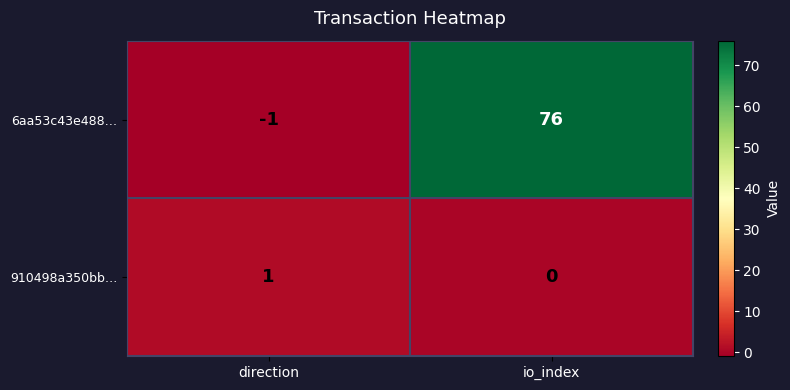

At which category is the sum across all series the highest?

io_index